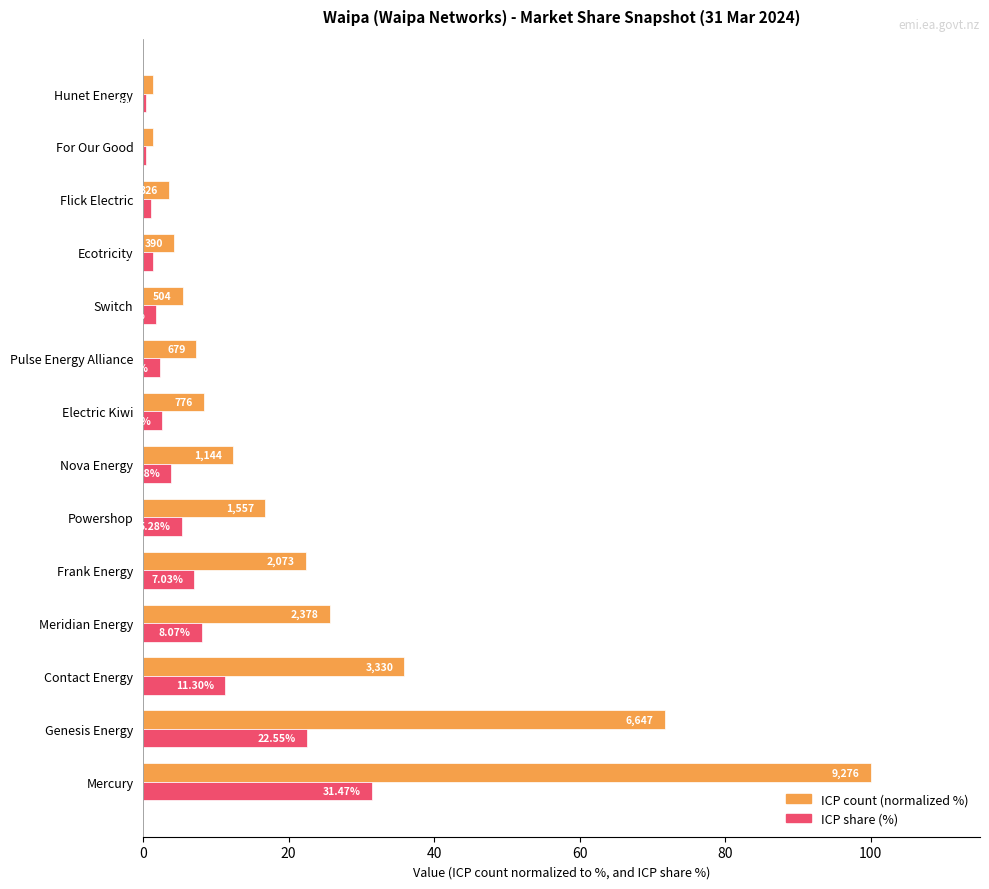

How many data points in ICP count (normalized %) are less than 12?

7